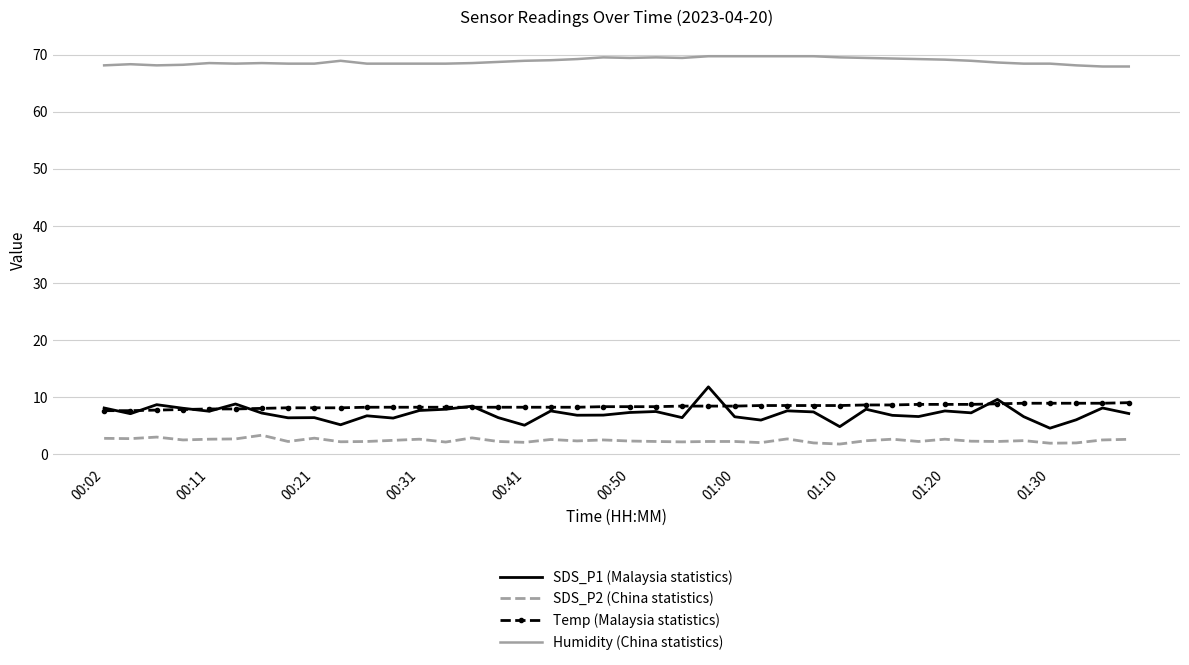

True or false: SDS_P1 (Malaysia statistics) and Humidity (China statistics) cross at least once.

False